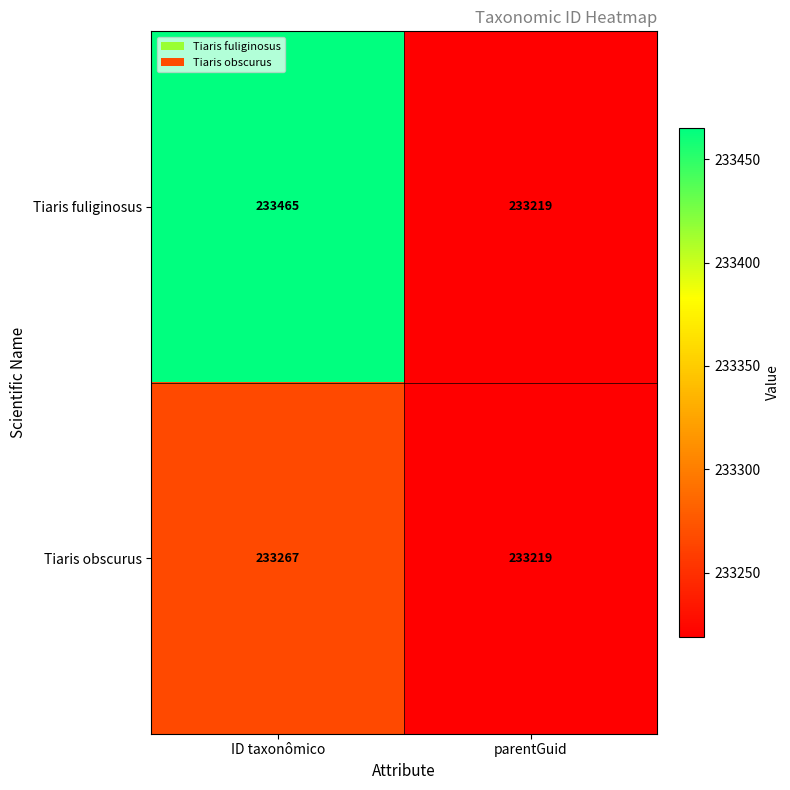

Which category has the lowest value in the Tiaris fuliginosus series?

parentGuid